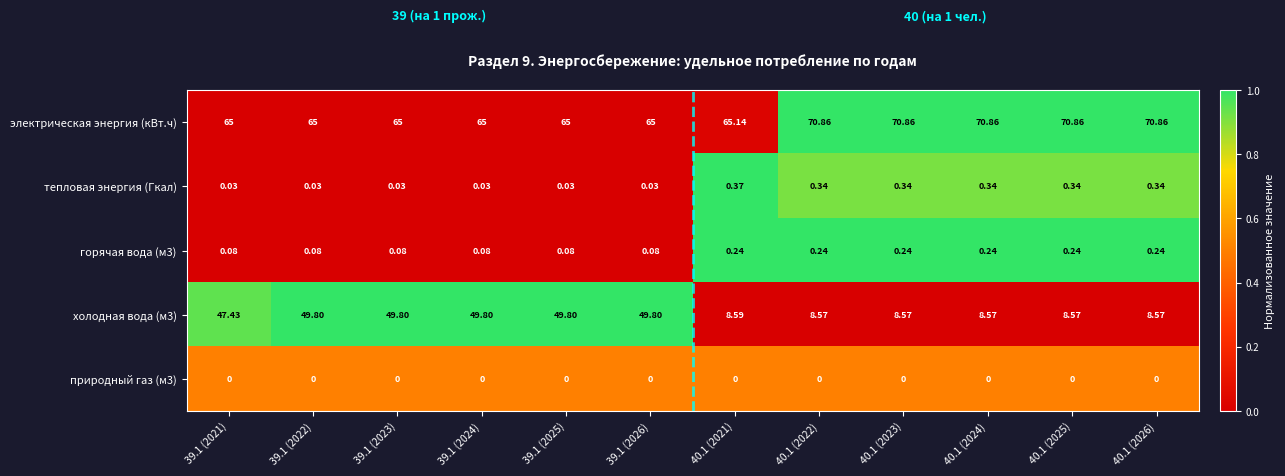

Rank the series at 39.1 (2024) from highest to lowest value.

электрическая энергия (кВт.ч), холодная вода (м3), горячая вода (м3), тепловая энергия (Гкал), природный газ (м3)